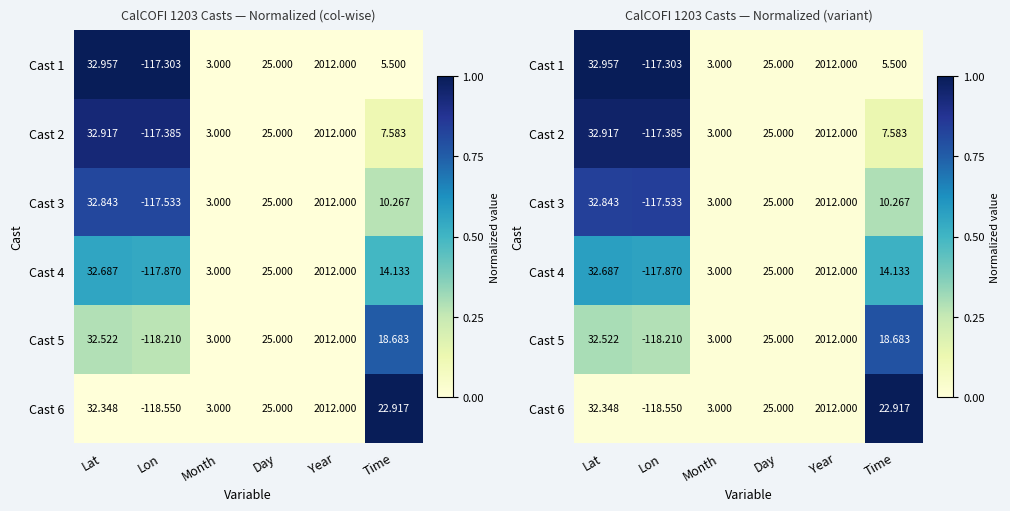

Is the value of Cast 5 at Lon greater than the value of Cast 4 at Year?

Yes